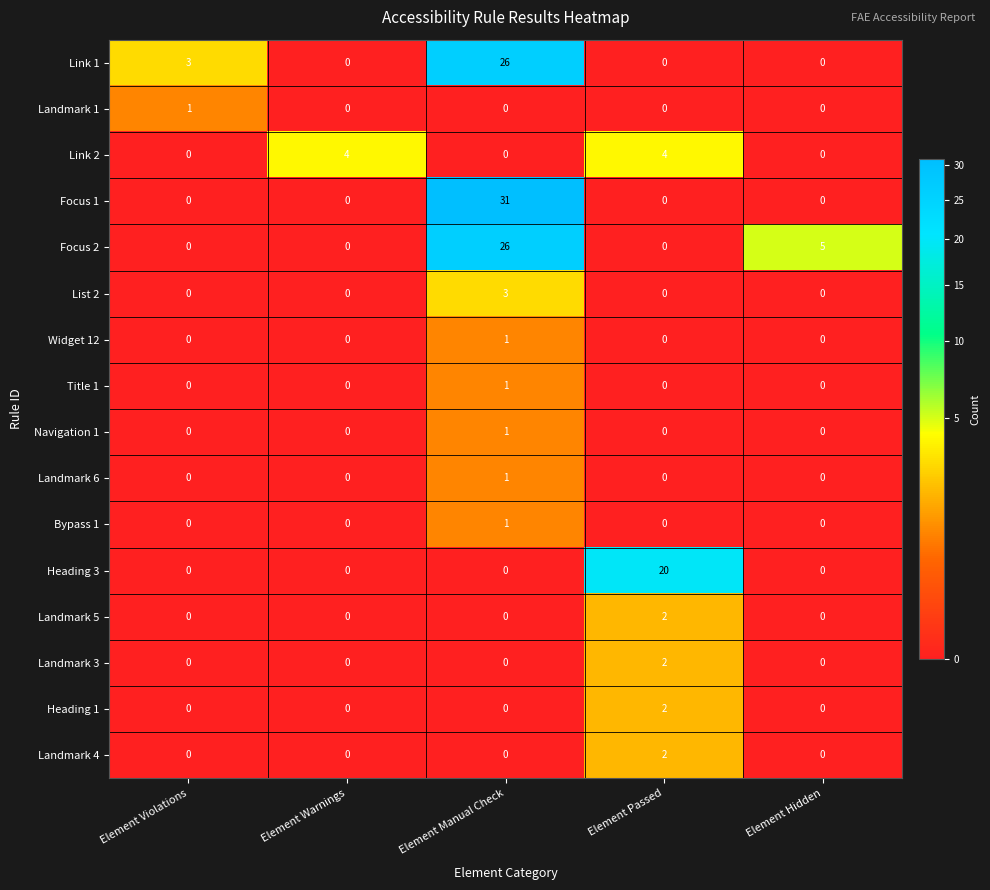

What is the average value of the Focus 1 series?

6